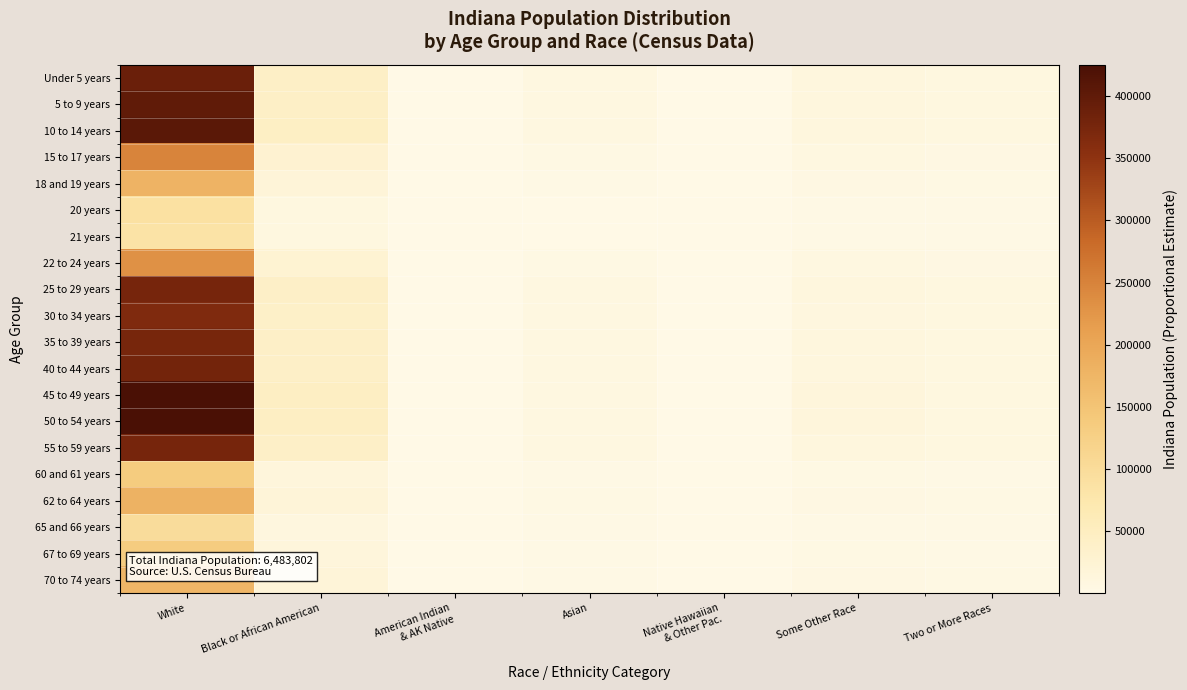

What is the total value across all series at Some Other Race?

173314.0